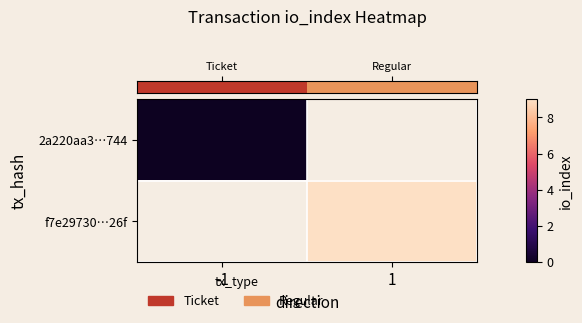

At how many categories does at least one series exceed 8?

1